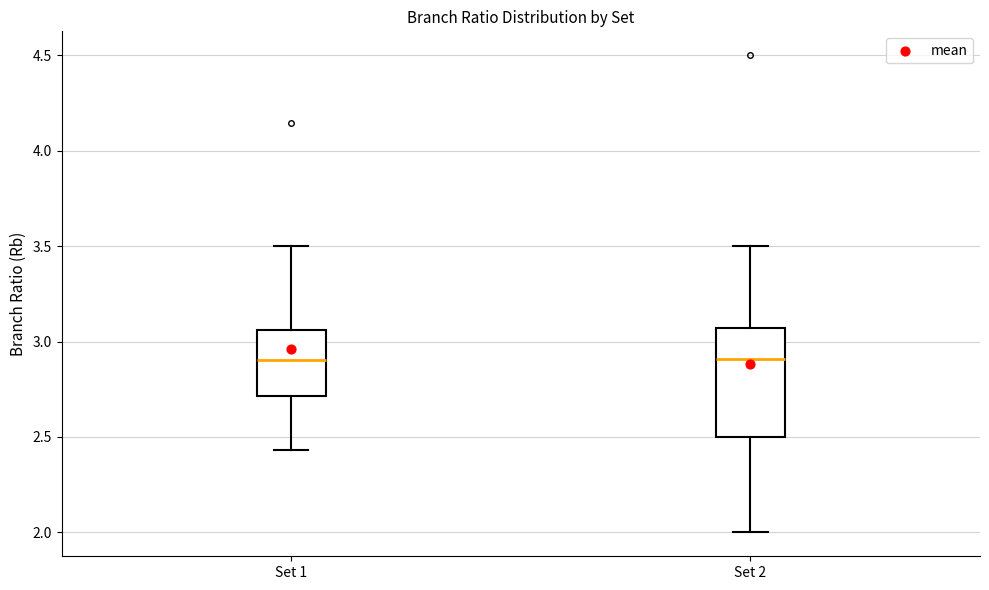

Comparing the boxes themselves (not the whiskers), which one is the tallest?

Set 2